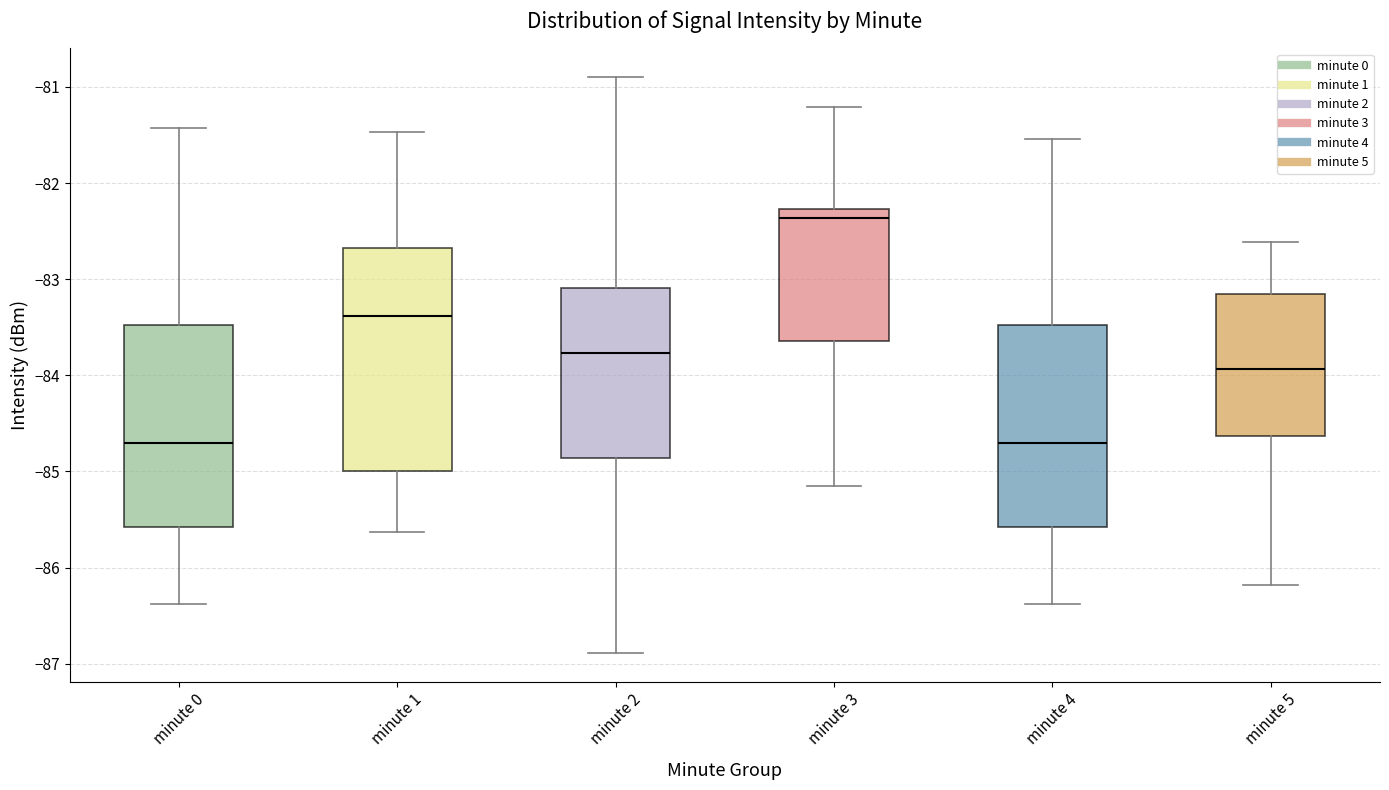

Where does the median line of the box for minute 5 sit on the y-axis? The values are not printed on the chart, so give them approximately, as read against the axis.

-83.9